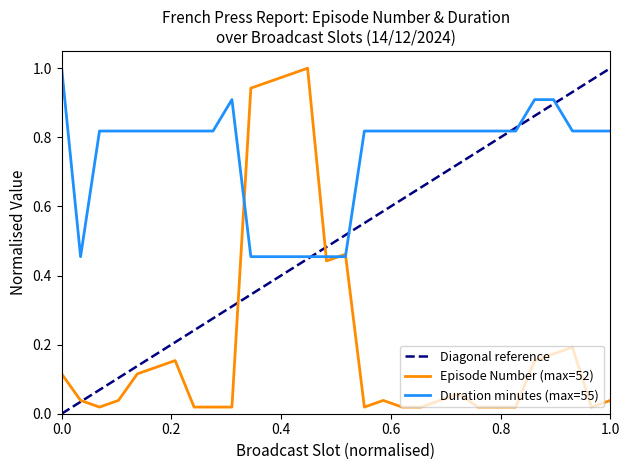

The value of Duration minutes (max=55) at 0.0 is 1.7. True or false?

False